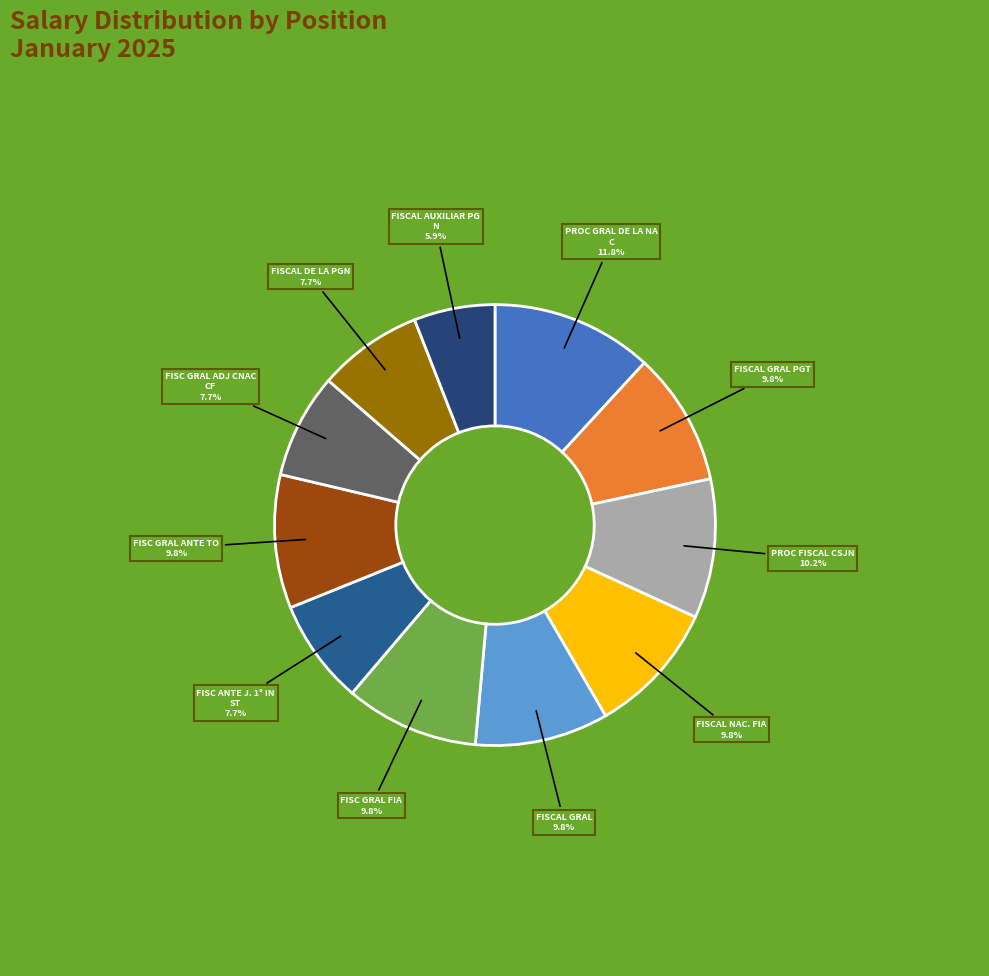

How many segments does this pie chart have?

11